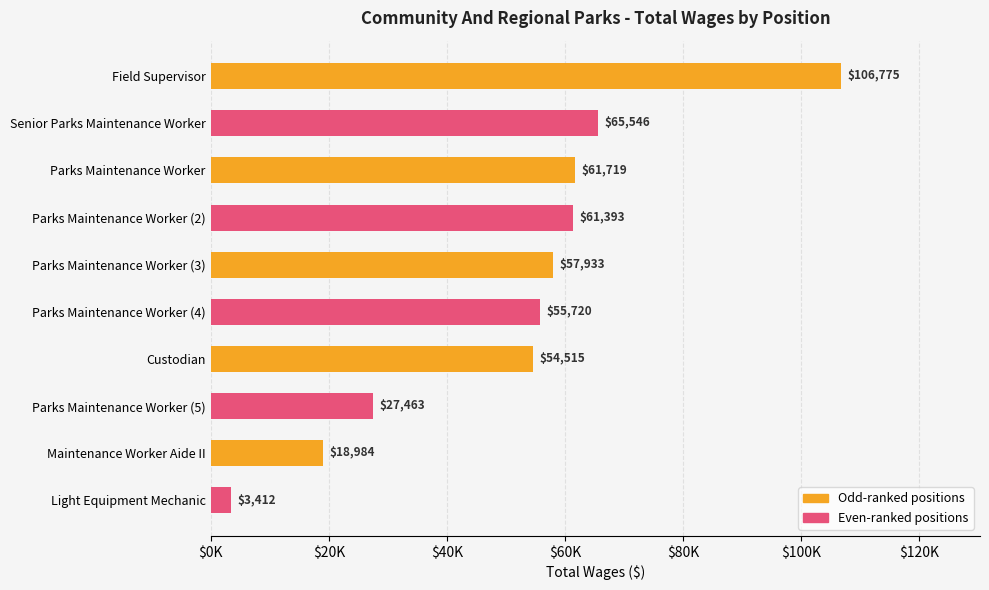

Rank the categories by value from highest to lowest.

Field Supervisor, Senior Parks Maintenance Worker, Parks Maintenance Worker, Parks Maintenance Worker (2), Parks Maintenance Worker (3), Parks Maintenance Worker (4), Custodian, Parks Maintenance Worker (5), Maintenance Worker Aide II, Light Equipment Mechanic